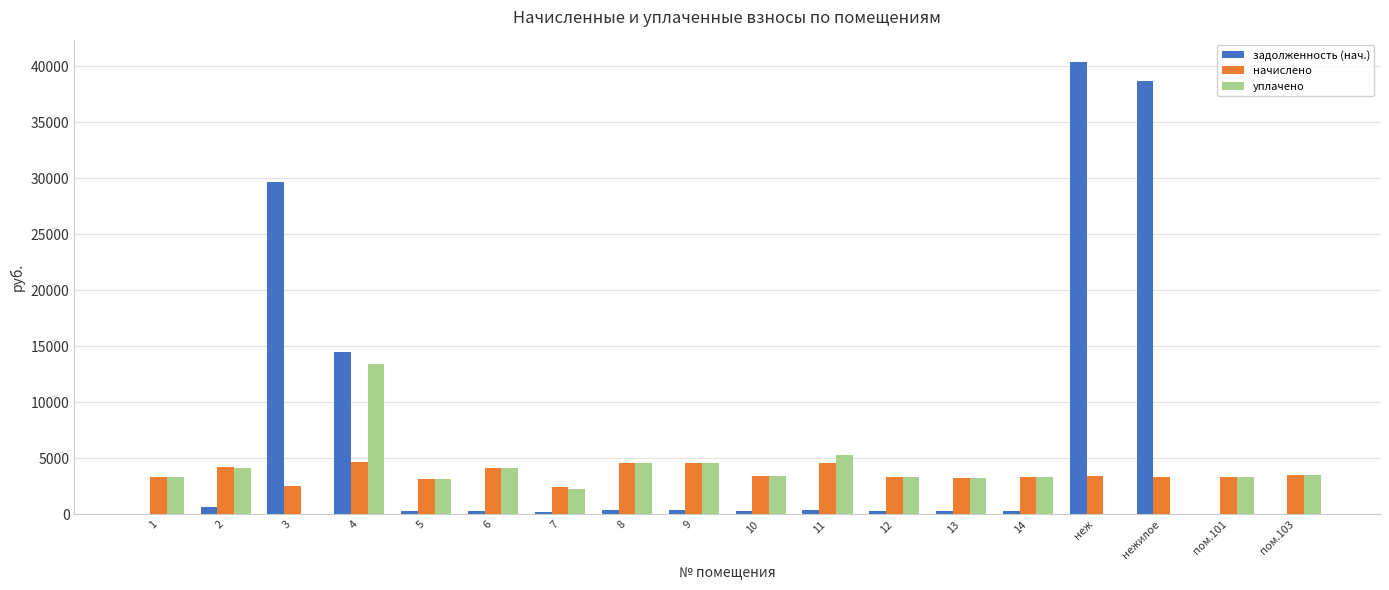

The value of начислено at 1 is 3348.6. True or false?

True